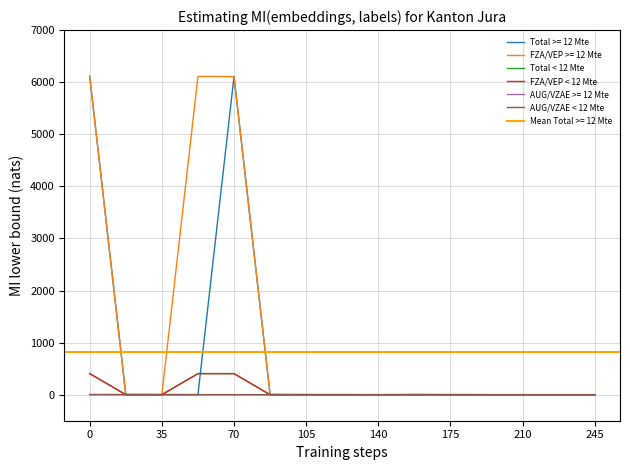

The value of FZA/VEP >= 12 Mte at 70 is 10342. True or false?

False